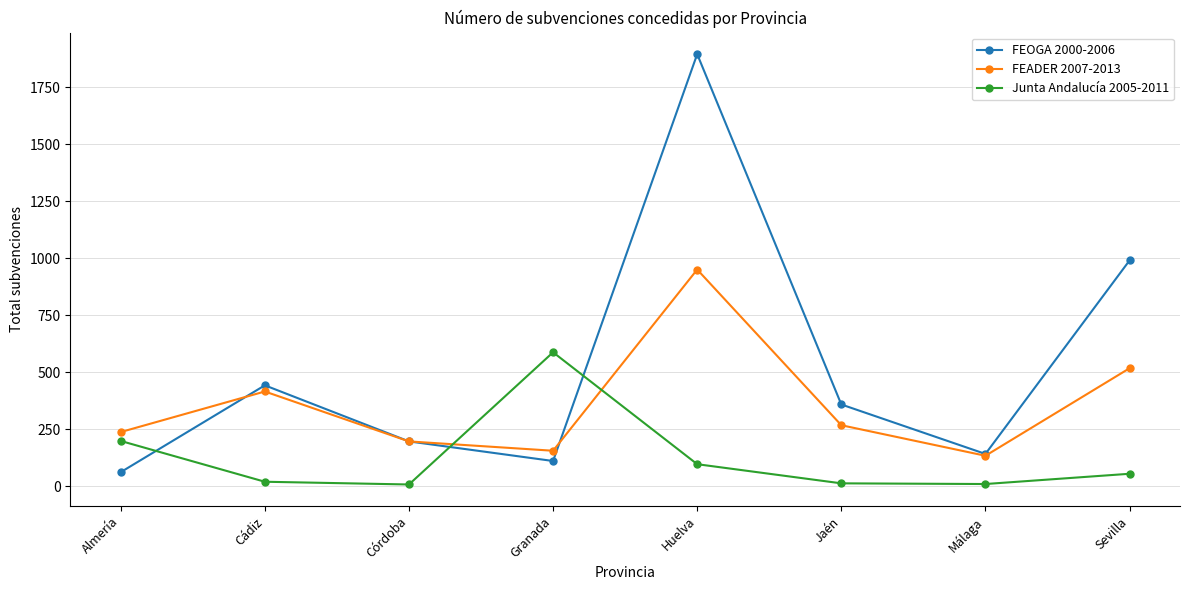

Is it true that FEOGA 2000-2006 equals 111 at Granada?

True